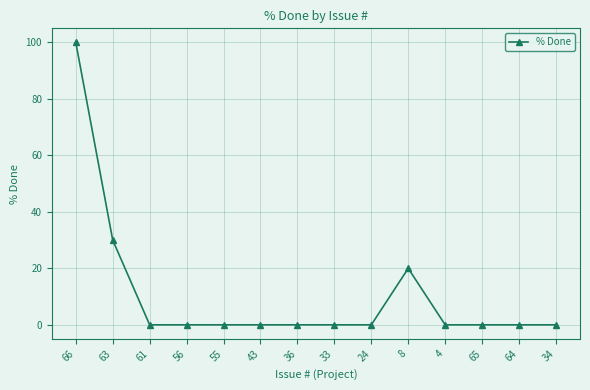

The chart shows a value of 18 at 63. True or false?

False